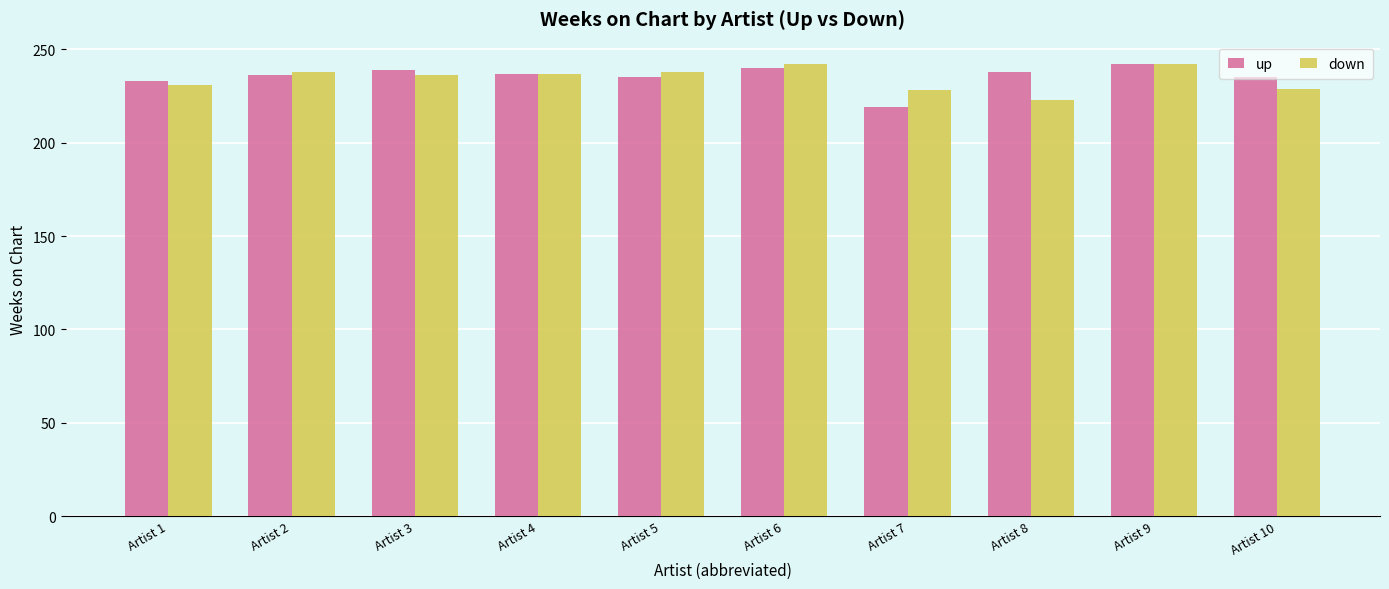

The down series shows 229 at Artist 10. True or false?

True